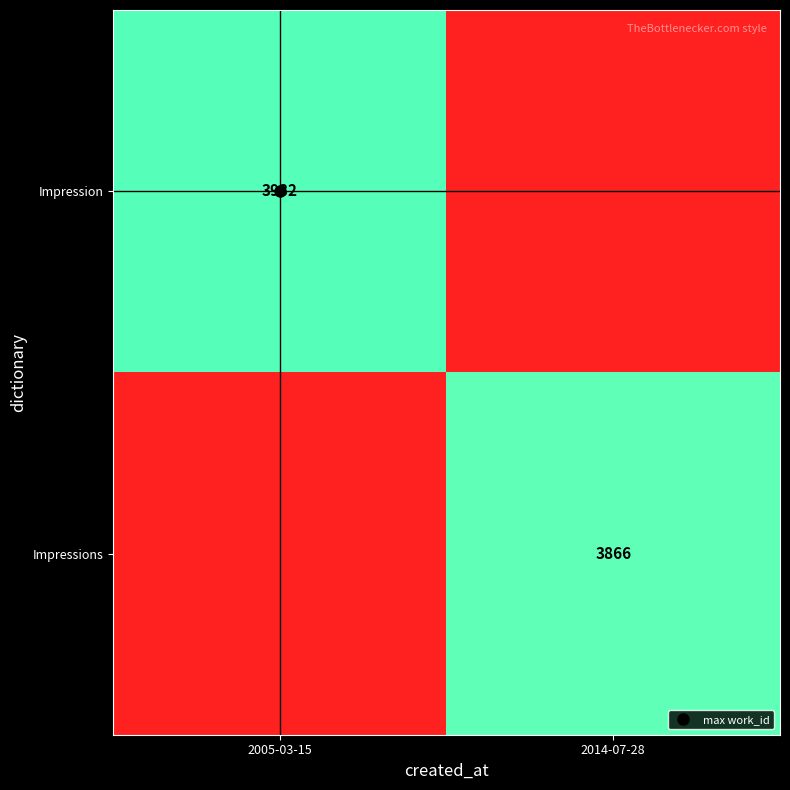

What is the sum of the Impressions values at 2014-07-28 and 2005-03-15?

3866